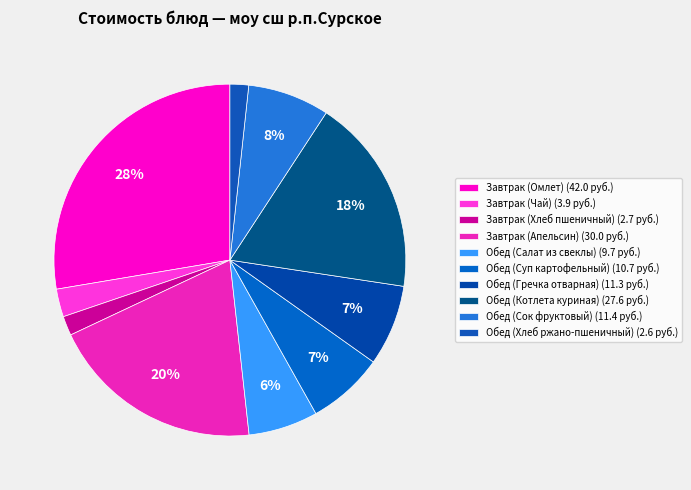

To the nearest percent, what is the combined percentage of Завтрак (Чай) and Обед (Хлеб ржано-пшеничный)?

4%